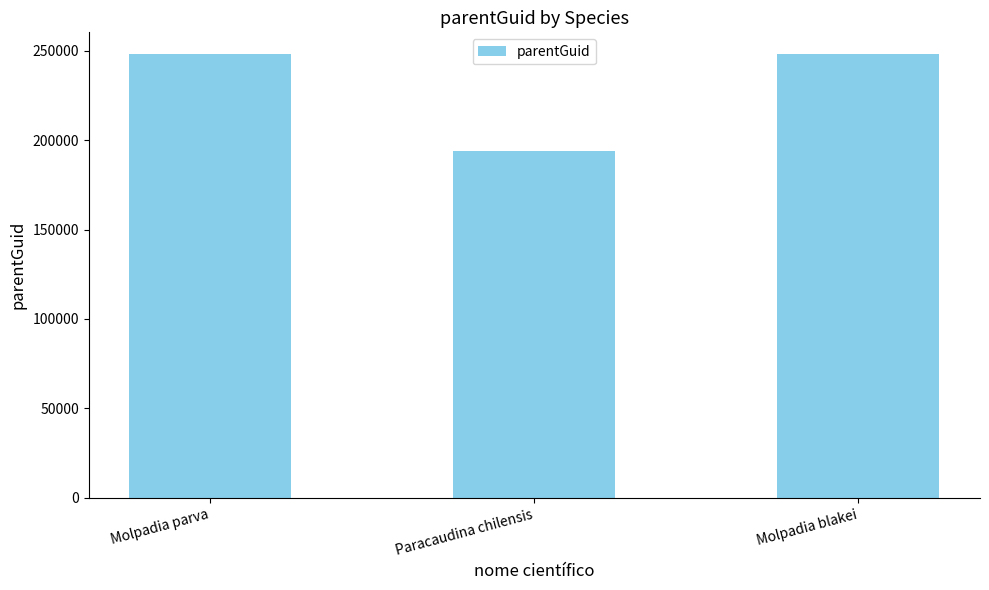

What is the greatest value displayed?

247913